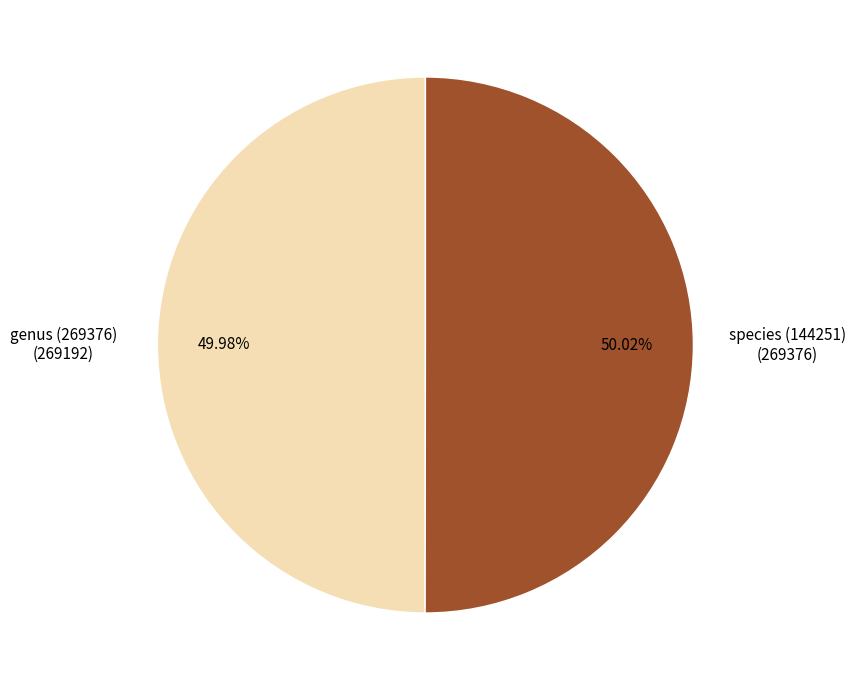

Does any single category account for the majority?

Yes